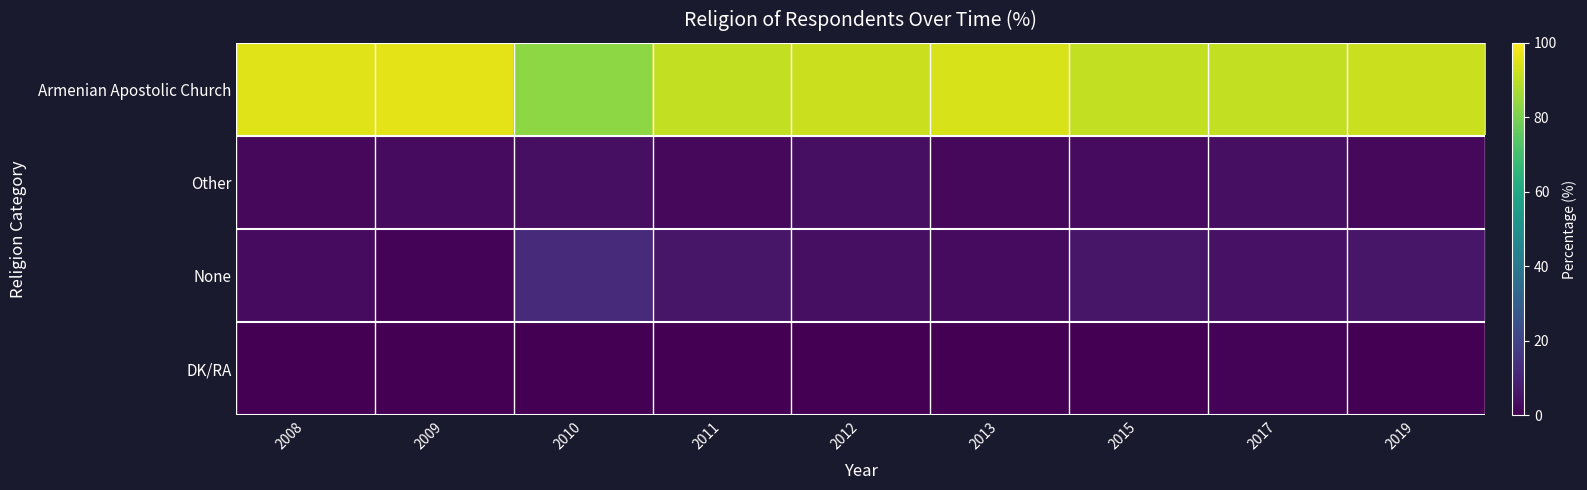

Reading left to right, what are all the values shown in this chart?

Armenian Apostolic Church: 2008=95	2009=96	2010=83	2011=91	2012=92	2013=94	2015=91	2017=91	2019=92
Other: 2008=2	2009=3	2010=4	2011=2	2012=4	2013=2	2015=3	2017=4	2019=2
None: 2008=3	2009=1	2010=12	2011=6	2012=4	2013=3	2015=6	2017=5	2019=6
DK/RA: 2008=0	2009=0	2010=0	2011=0	2012=0	2013=0	2015=0	2017=1	2019=0